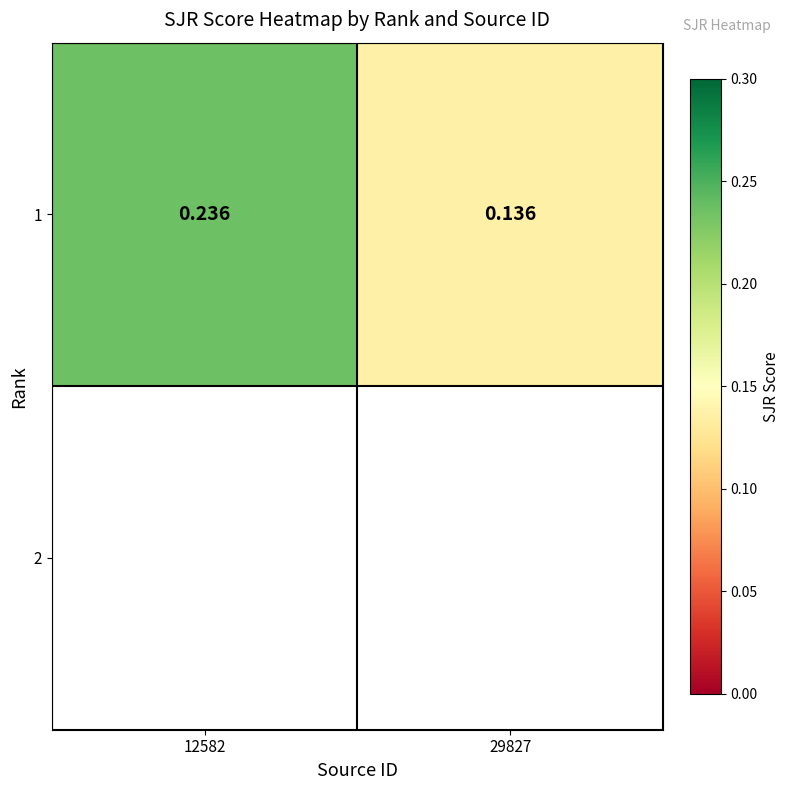

True or false: the data shows 0.4 at 12582.

False